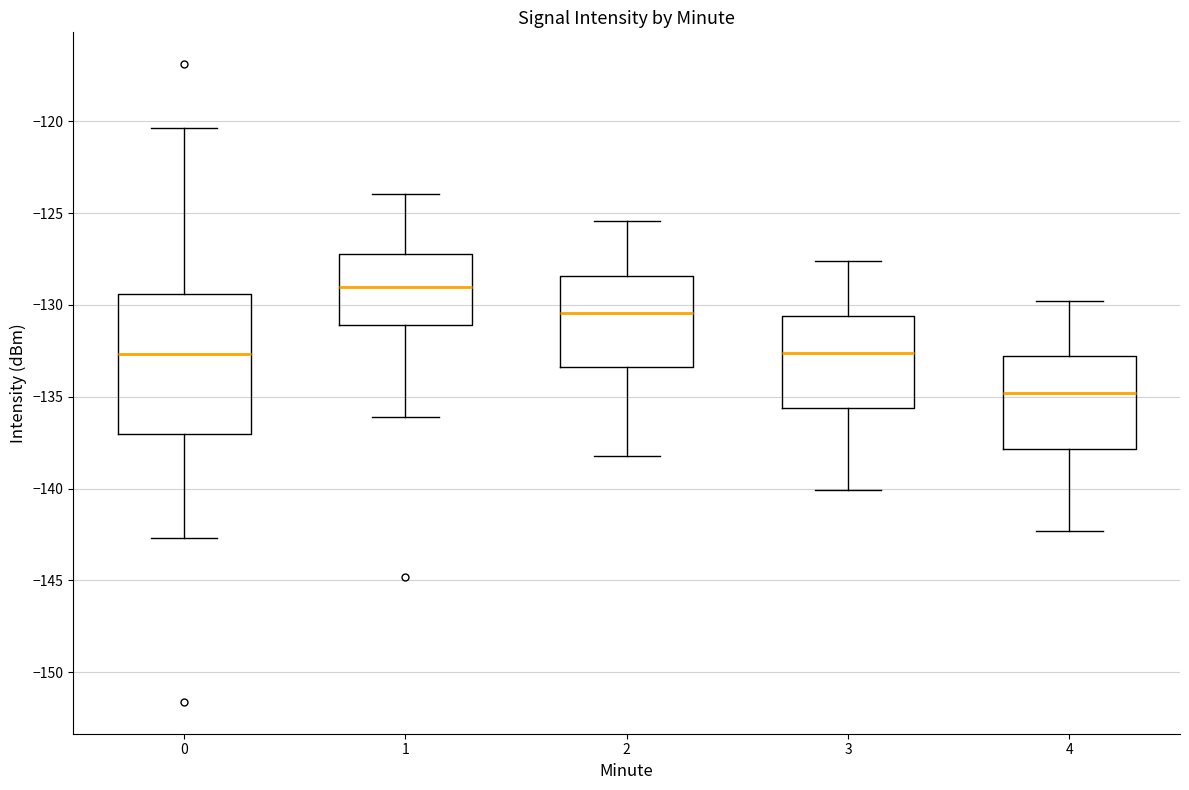

Reading left to right, read every box against the y-axis: the position of its median line, the range the box covers, and the ends of its whiskers. The values are not printed on the chart, so give them approximately, as read against the axis.

0: median -132.5, box -137.0 to -129.5, whiskers -142.5 to -120.5
1: median -129.0, box -131.0 to -127.0, whiskers -136.0 to -124.0
2: median -130.5, box -133.5 to -128.5, whiskers -138.0 to -125.5
3: median -132.5, box -135.5 to -130.5, whiskers -140.0 to -127.5
4: median -135.0, box -138.0 to -133.0, whiskers -142.5 to -130.0